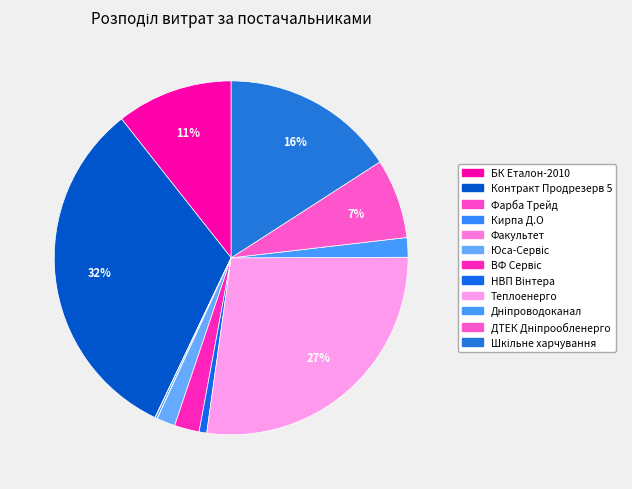

Count the number of slices in the pie.

12